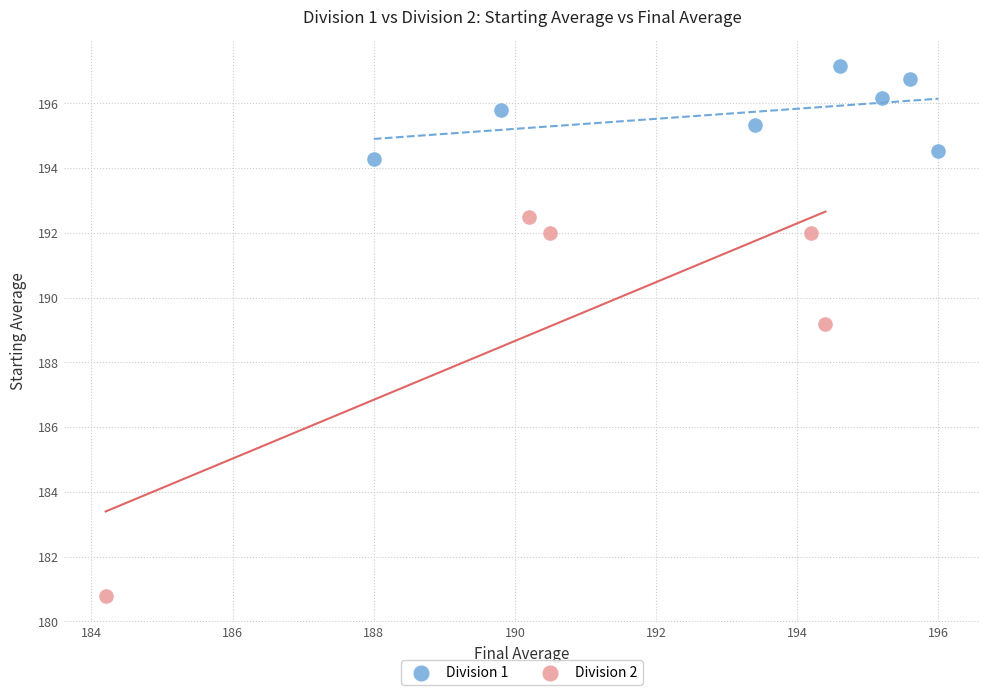

Which series has the widest spread of Y values?

Division 2